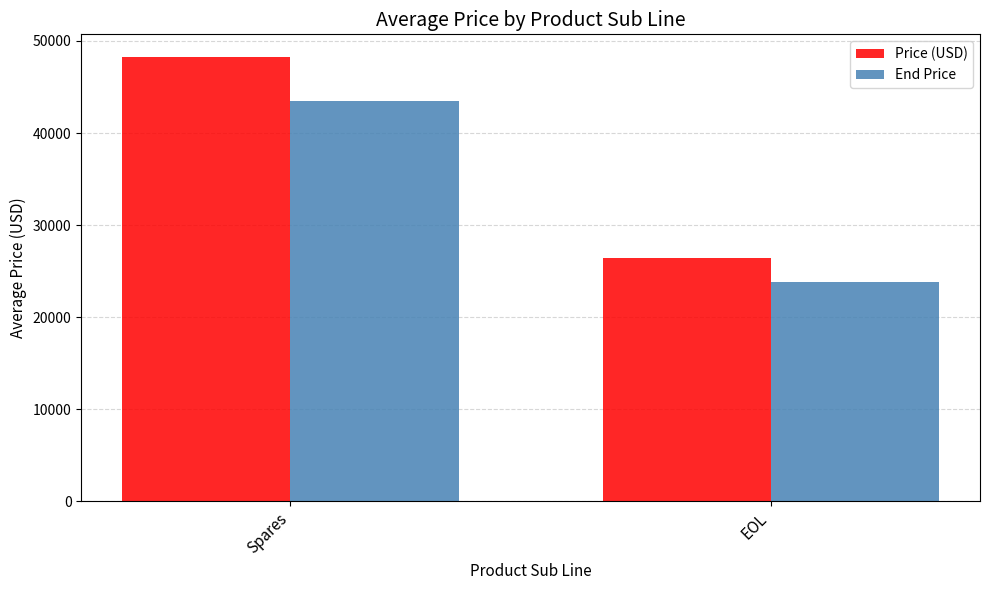

Which series changed the most between Spares and EOL?

Price (USD)